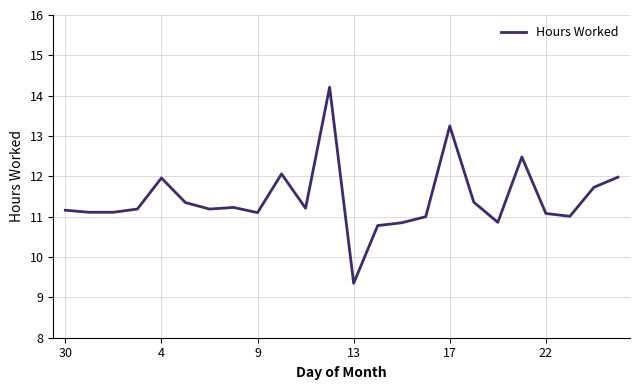

What is the greatest value displayed?

14.2